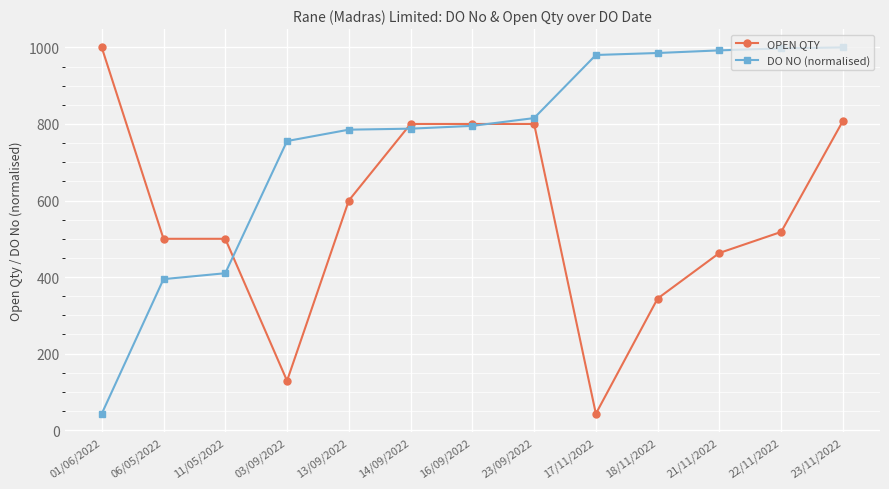

Is it true that OPEN QTY equals 43.0 at 17/11/2022?

True